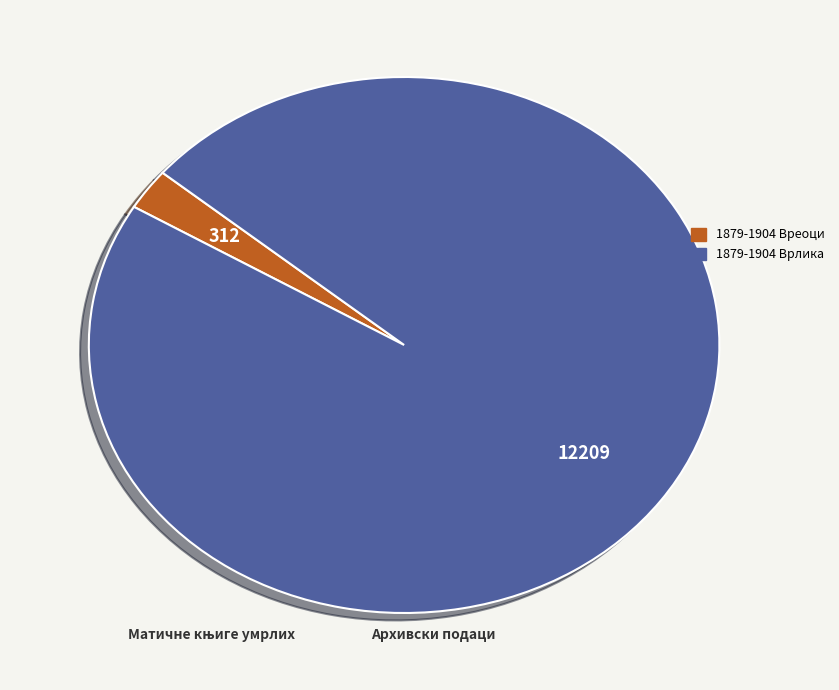

Is 1879-1904 Вреоци the majority of the pie?

No